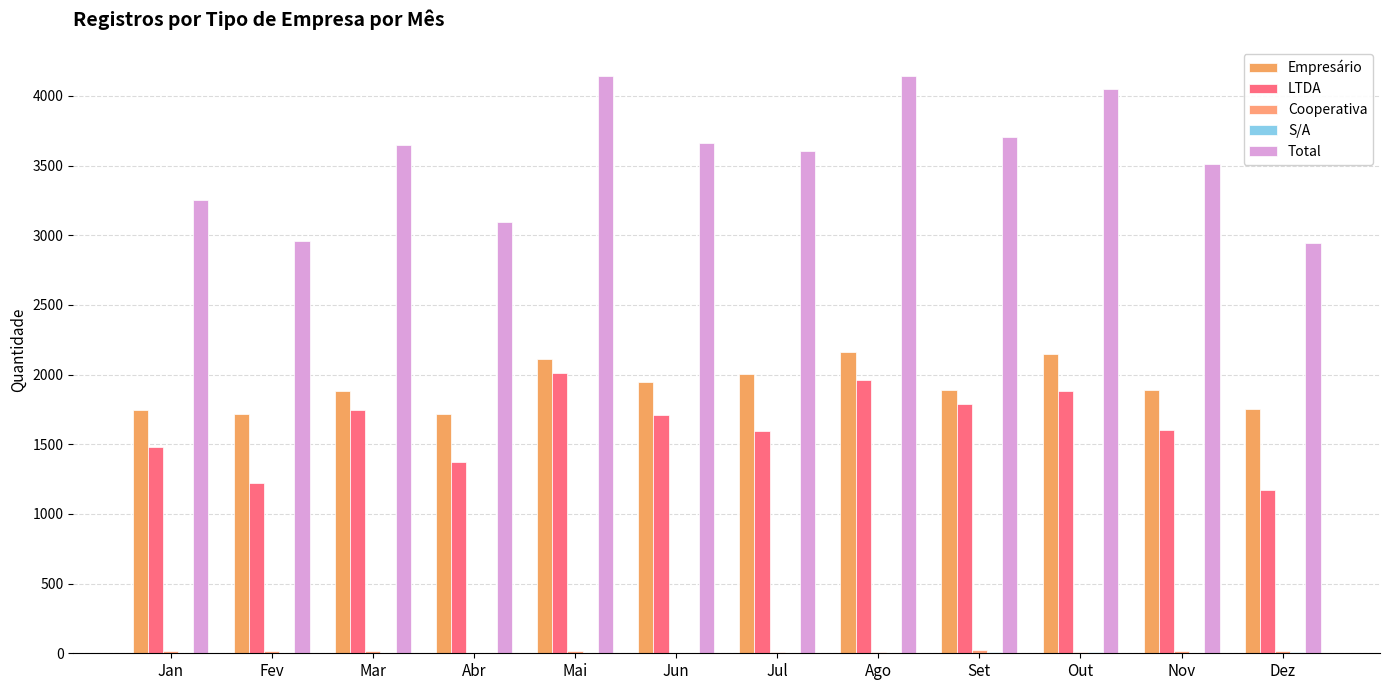

What is the value of the LTDA bar at the 2nd from the left?

1225